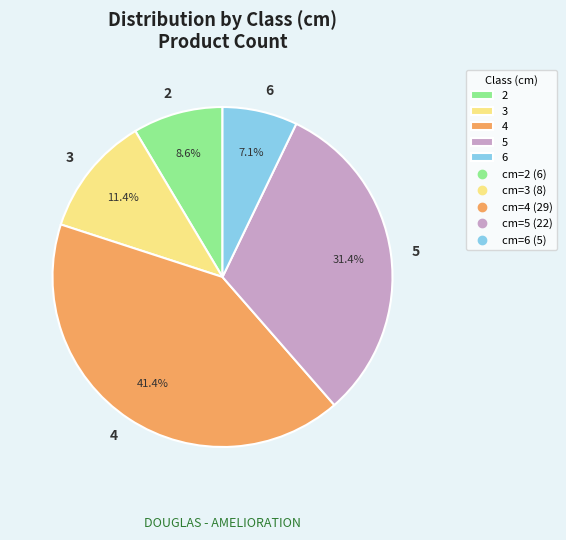

Does any single category account for the majority?

No